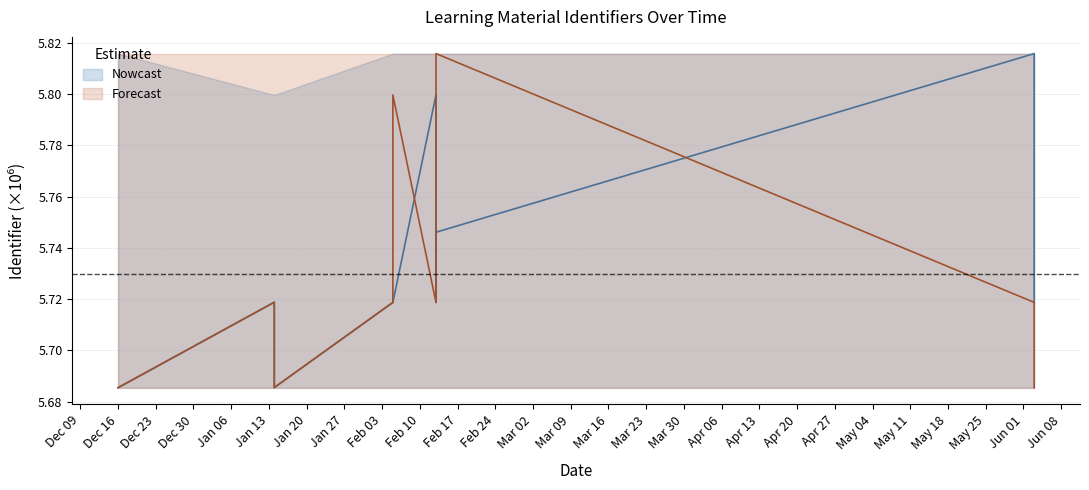

What is the total value across all series at 2020-06-03?

11.5